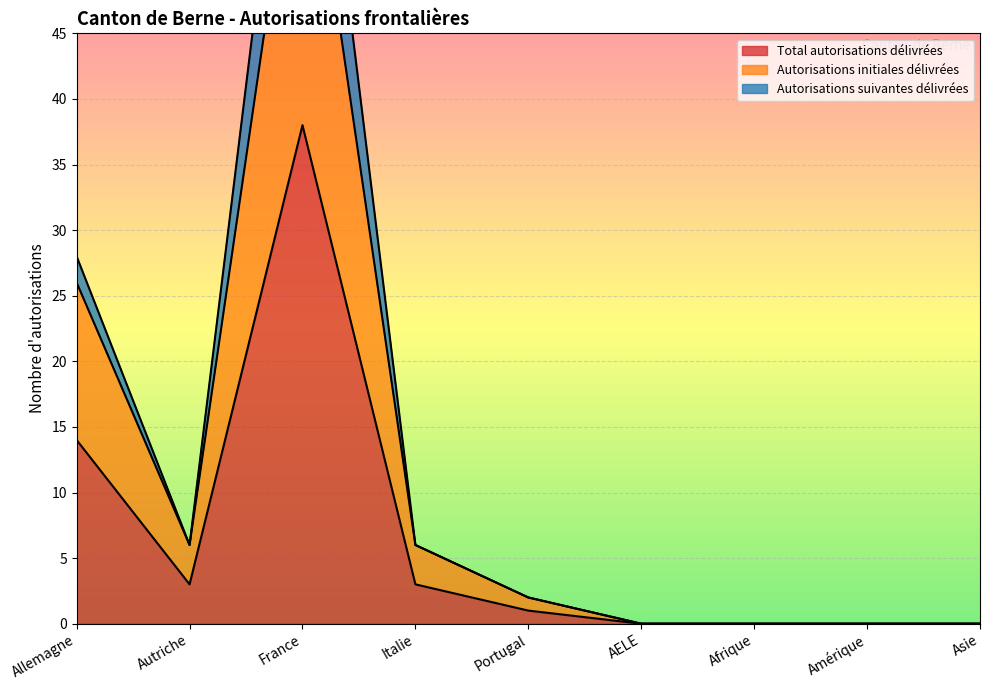

The Total autorisations délivrées series shows 0 at Amérique. True or false?

True